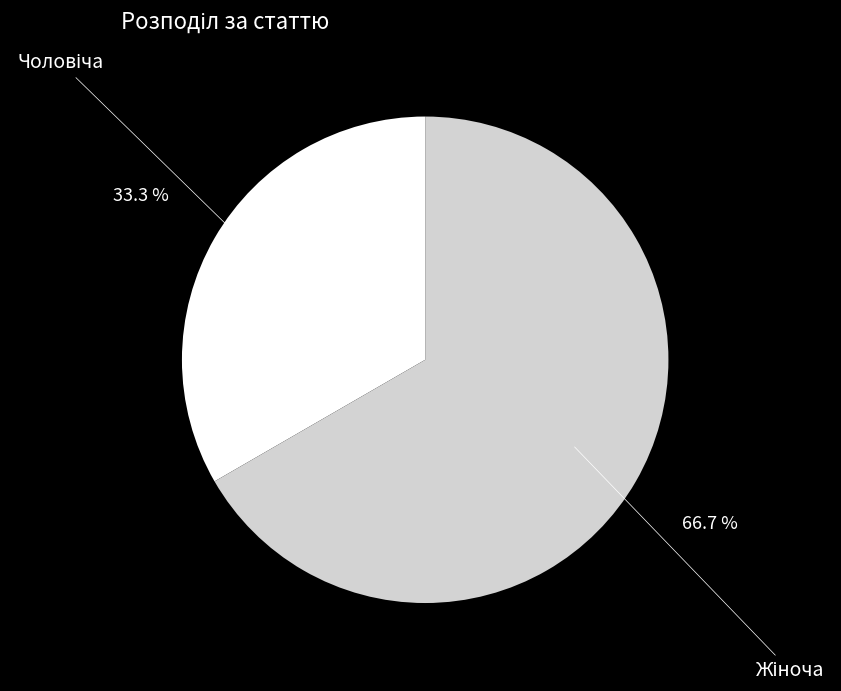

Is there any slice that represents more than half of the pie?

Yes